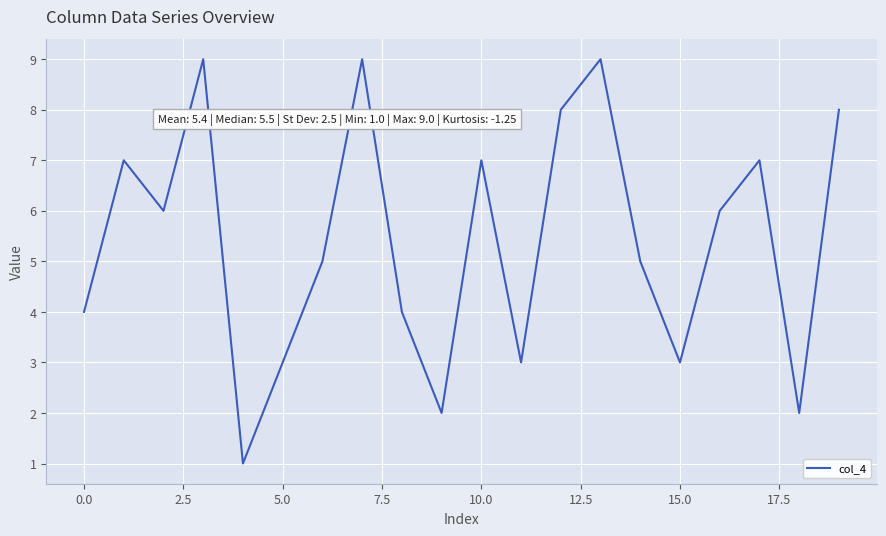

What is the maximum value shown in the chart?

9